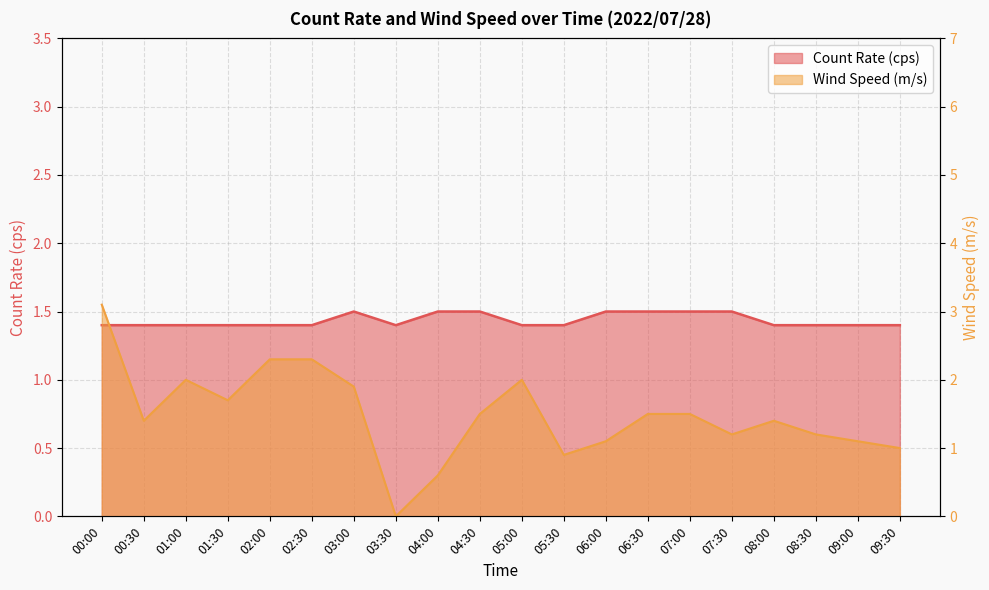

Which label corresponds to the smallest value in the chart?

03:30